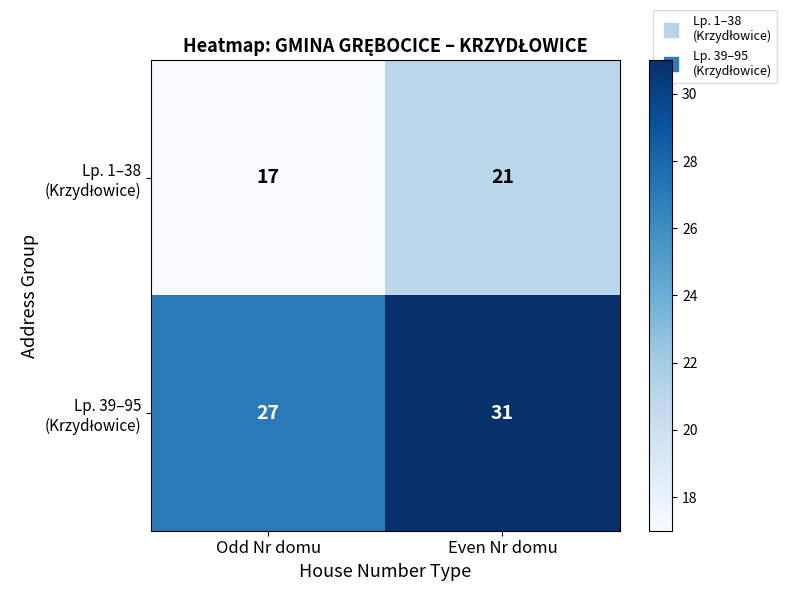

At which category is the sum across all series the highest?

Even Nr domu